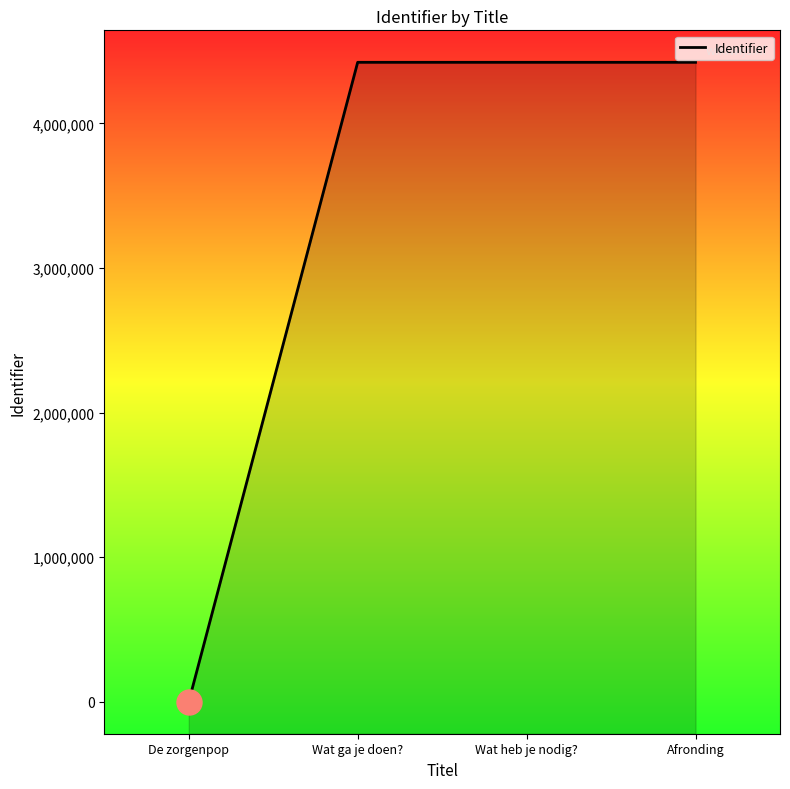

Between Afronding and De zorgenpop, which is larger?

Afronding